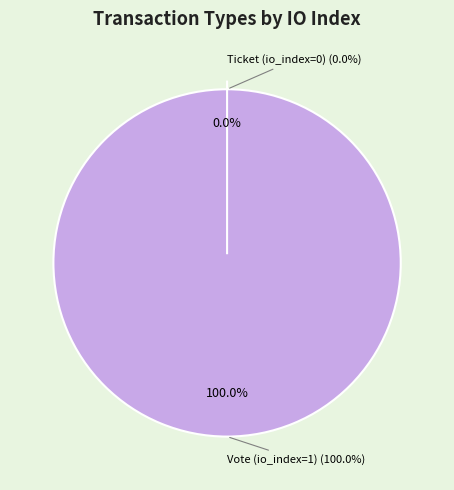

Is there a majority slice in this chart?

Yes